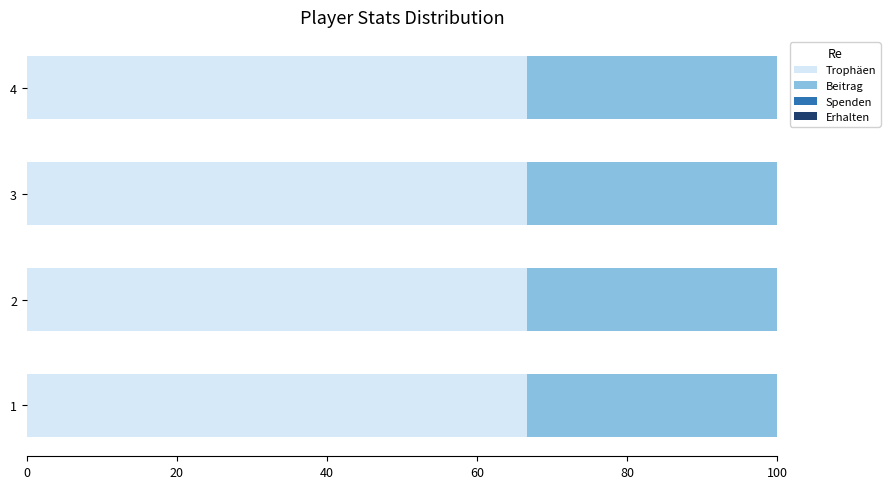

What is the total value across all series at 1?

100.0